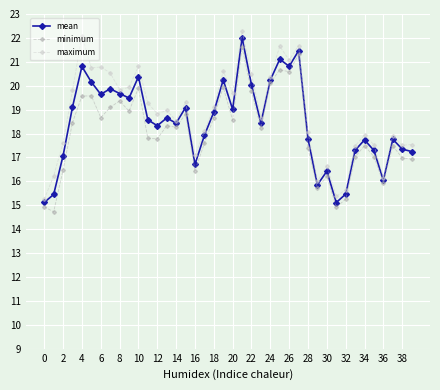

What is the highest value of the mean series?

22.0